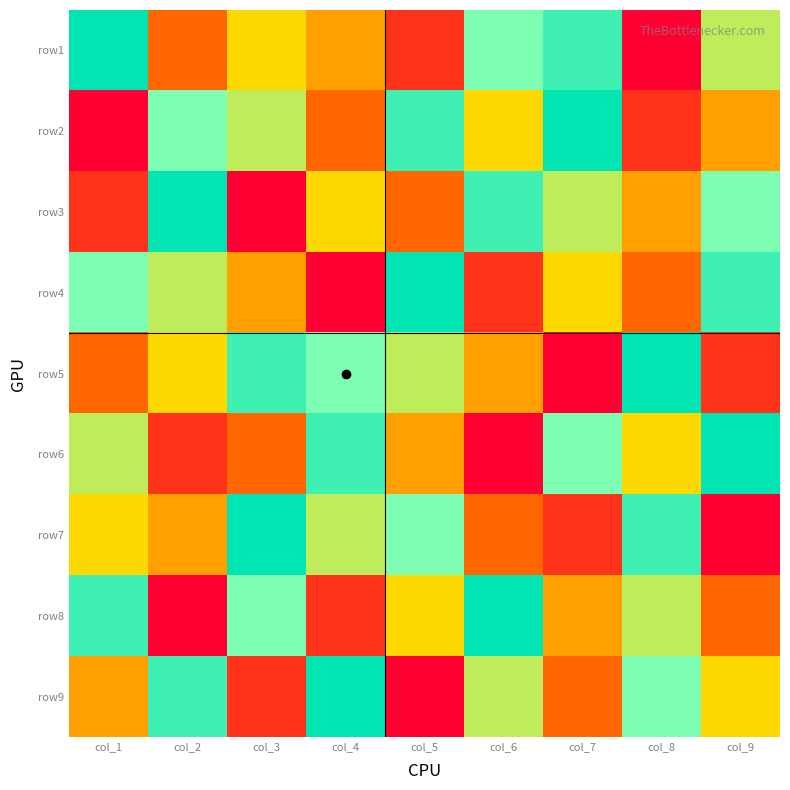

Reading right to left, list all the values displayed in this chart.

row1: col_9=0.6	col_8=0.0	col_7=0.9	col_6=0.8	col_5=0.1	col_4=0.4	col_3=0.5	col_2=0.2	col_1=1.0
row2: col_9=0.4	col_8=0.1	col_7=1.0	col_6=0.5	col_5=0.9	col_4=0.2	col_3=0.6	col_2=0.8	col_1=0.0
row3: col_9=0.8	col_8=0.4	col_7=0.6	col_6=0.9	col_5=0.2	col_4=0.5	col_3=0.0	col_2=1.0	col_1=0.1
row4: col_9=0.9	col_8=0.2	col_7=0.5	col_6=0.1	col_5=1.0	col_4=0.0	col_3=0.4	col_2=0.6	col_1=0.8
row5: col_9=0.1	col_8=1.0	col_7=0.0	col_6=0.4	col_5=0.6	col_4=0.8	col_3=0.9	col_2=0.5	col_1=0.2
row6: col_9=1.0	col_8=0.5	col_7=0.8	col_6=0.0	col_5=0.4	col_4=0.9	col_3=0.2	col_2=0.1	col_1=0.6
row7: col_9=0.0	col_8=0.9	col_7=0.1	col_6=0.2	col_5=0.8	col_4=0.6	col_3=1.0	col_2=0.4	col_1=0.5
row8: col_9=0.2	col_8=0.6	col_7=0.4	col_6=1.0	col_5=0.5	col_4=0.1	col_3=0.8	col_2=0.0	col_1=0.9
row9: col_9=0.5	col_8=0.8	col_7=0.2	col_6=0.6	col_5=0.0	col_4=1.0	col_3=0.1	col_2=0.9	col_1=0.4